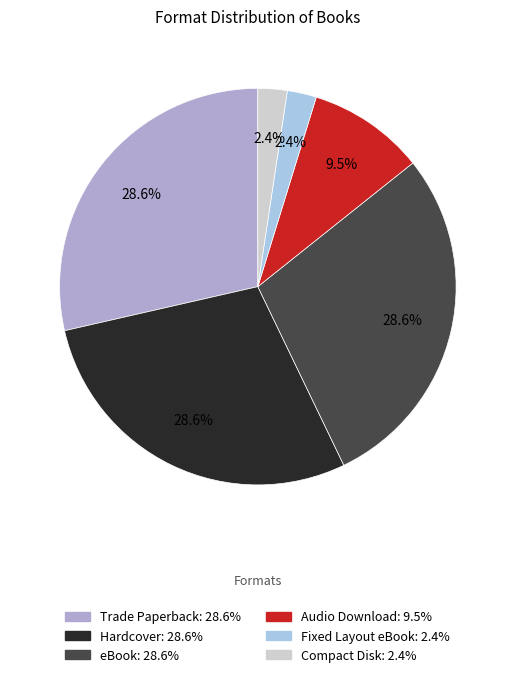

Does any single category account for the majority?

No